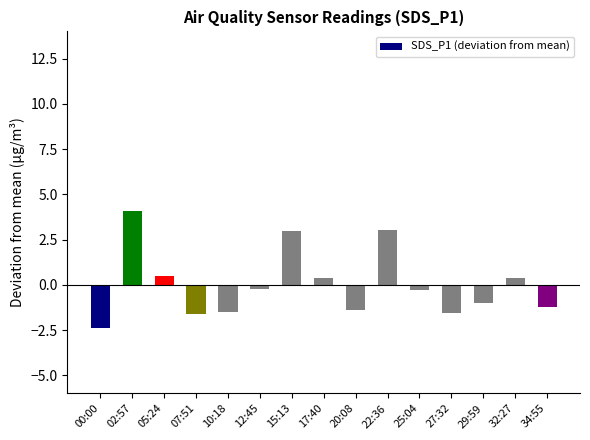

What is the ratio of the value at 17:40 to the value at 02:57?

0.1